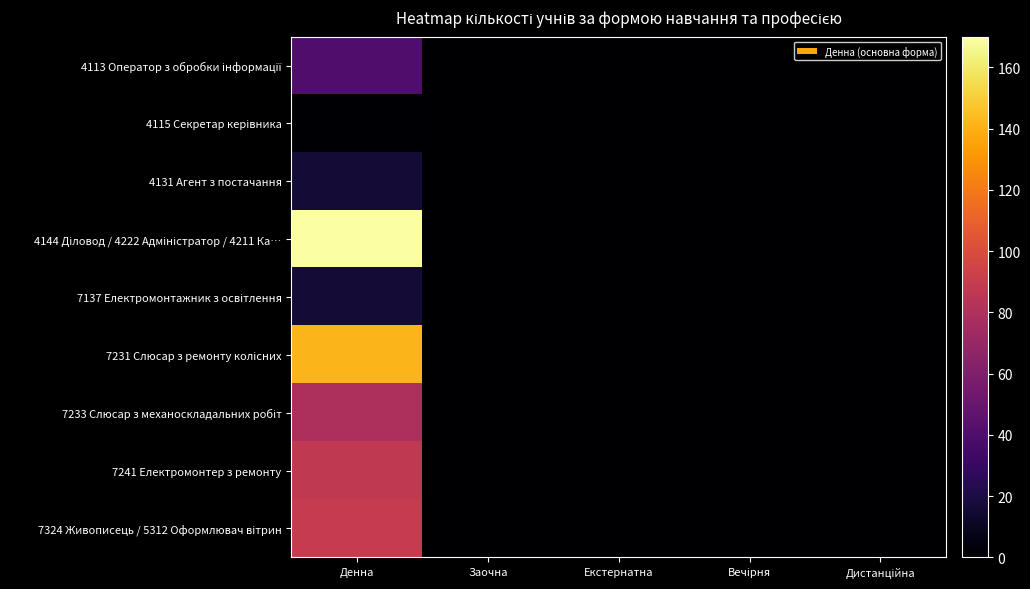

At Денна, list the series in order from largest to smallest.

4144 Діловод / 4222 Адміністратор / 4211 Ка…, 7231 Слюсар з ремонту колісних, 7324 Живописець / 5312 Оформлювач вітрин, 7241 Електромонтер з ремонту, 7233 Слюсар з механоскладальних робіт, 4113 Оператор з обробки інформації, 4131 Агент з постачання, 7137 Електромонтажник з освітлення, 4115 Секретар керівника